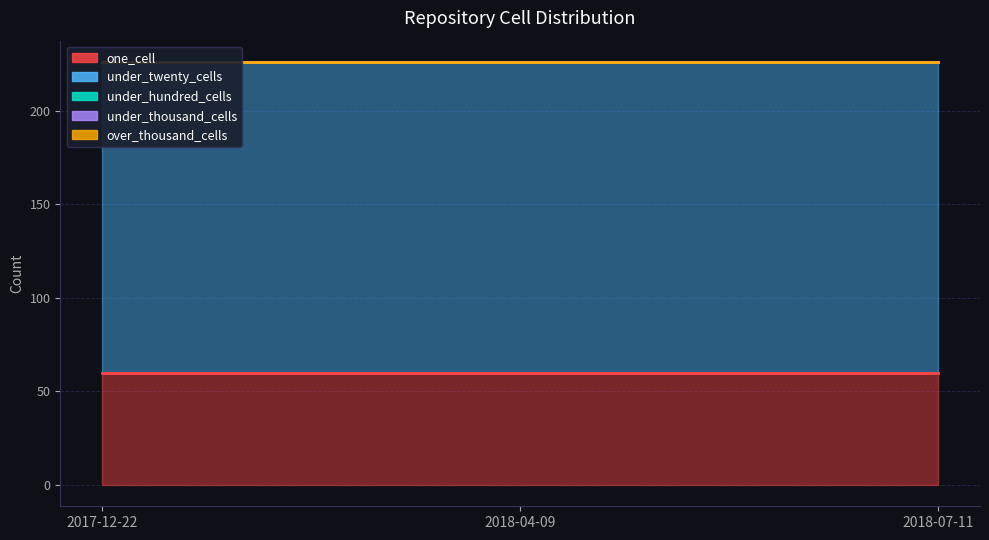

True or false: one_cell has a value of 86 at 2018-04-09.

False